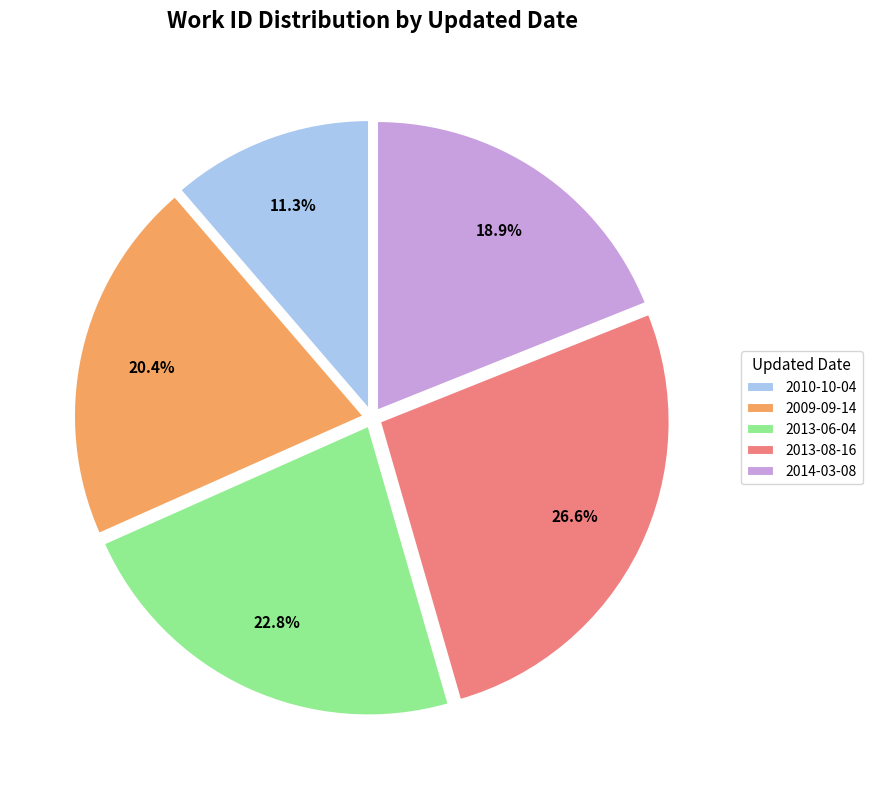

Is 2009-09-14 the majority of the pie?

No